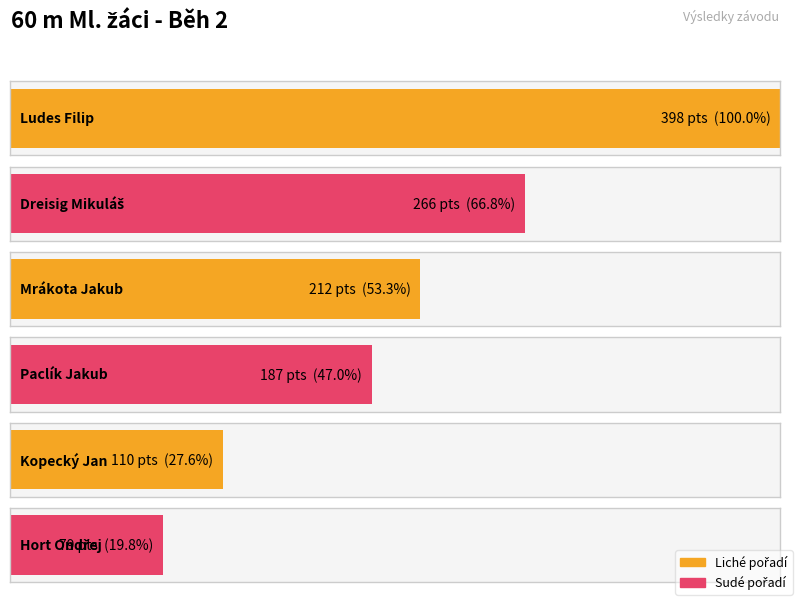

What is the difference between the maximum and second lowest values in the Body series?

288.0